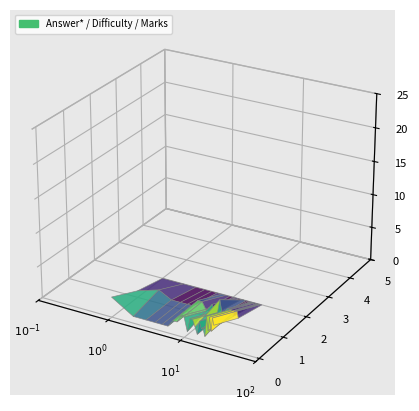

Reading left to right, what are all the values shown in this chart?

Answer*: 3	1	1	1	1	1	2	2	3	3	1	3	3	2	1	3	2	2	1	4	2	4	2	4	3
Difficulty level: 1	2	1	1	1	1	2	2	1	1	2	1	1	3	1	1	1	2	2	2	1	2	2	2	1
Positive Marks*: 0	0	0	0	0	0	0	0	0	0	0	0	0	0	0	0	0	0	0	0	0	0	0	0	0